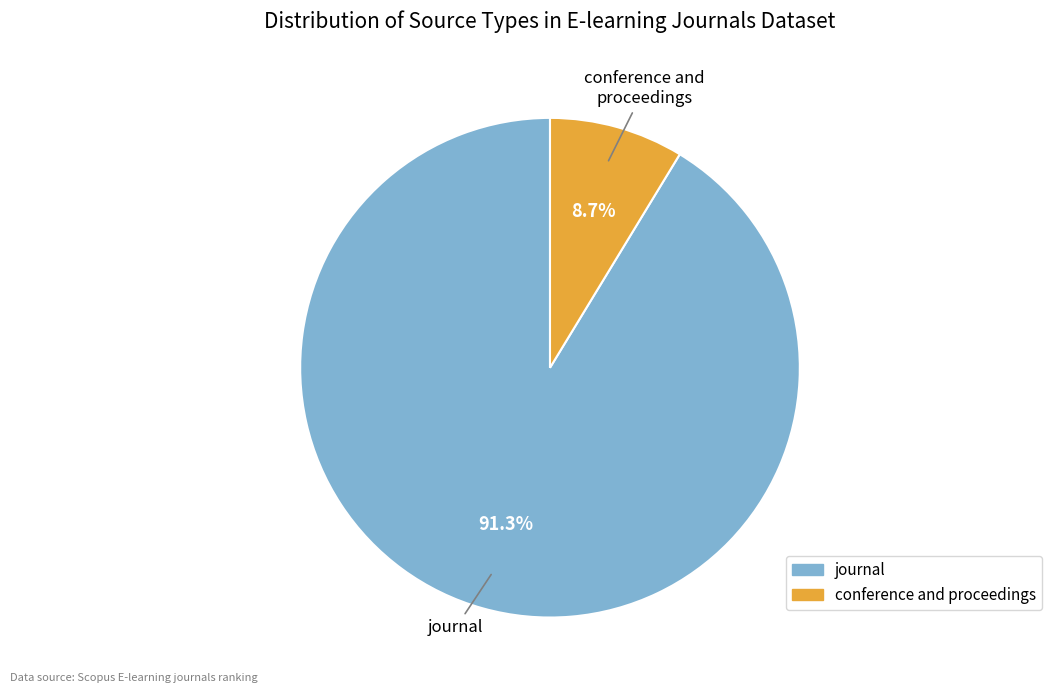

What is the ratio of the value at journal to the value at conference and proceedings?

10.5